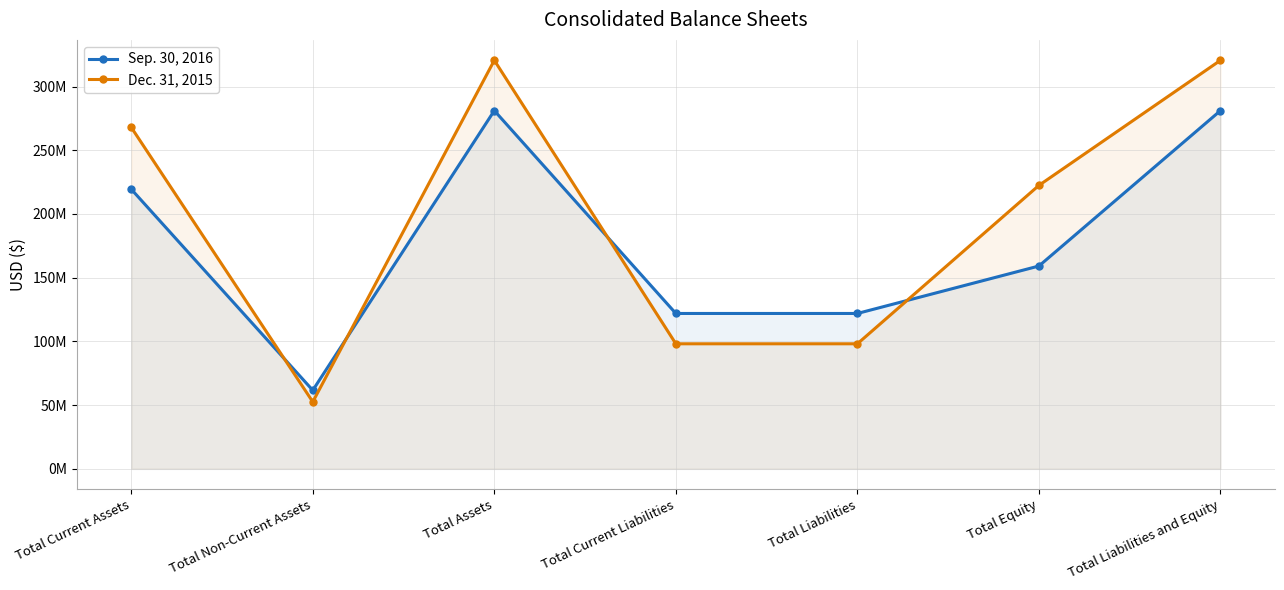

Where do Dec. 31, 2015 and Sep. 30, 2016 first cross each other?

Total Current Assets and Total Non-Current Assets